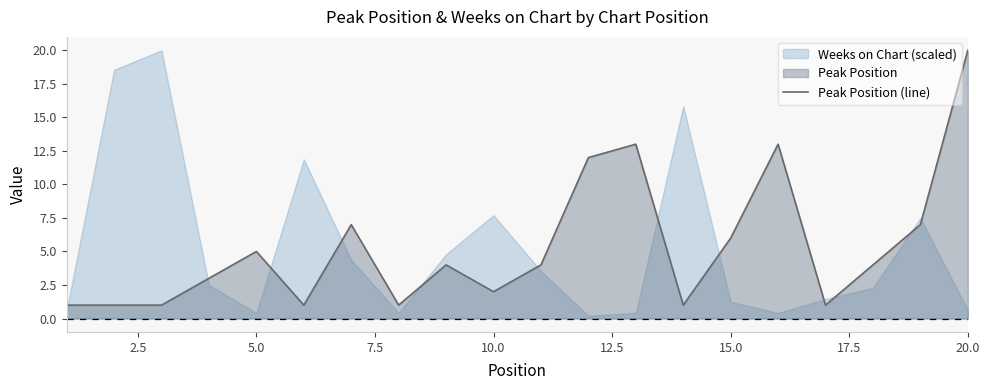

At which label does Peak Position (line) reach its peak?

20.0